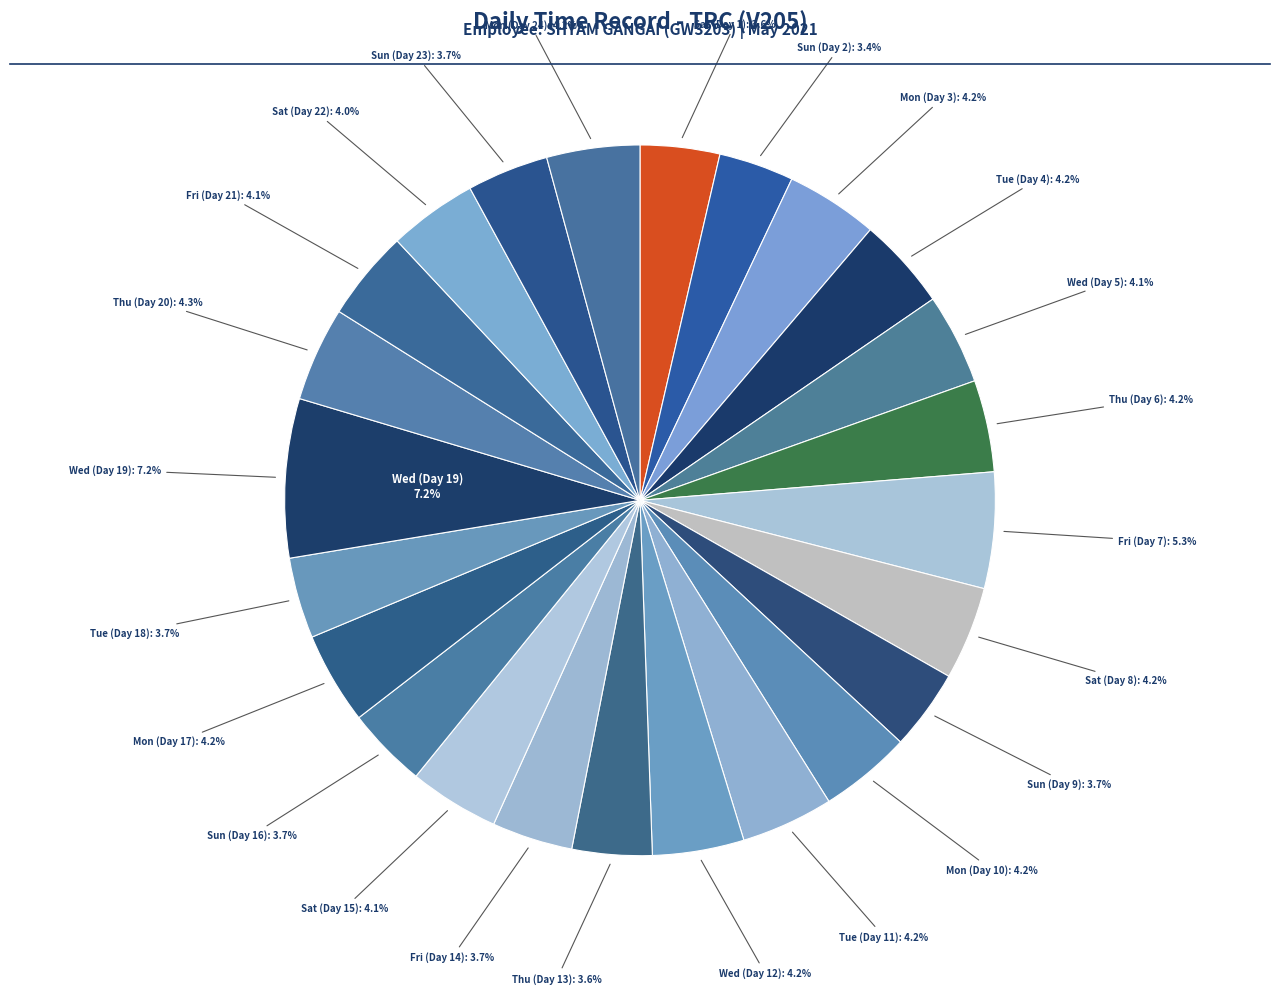

Does Thu (Day 13) account for over 50% of the chart?

No